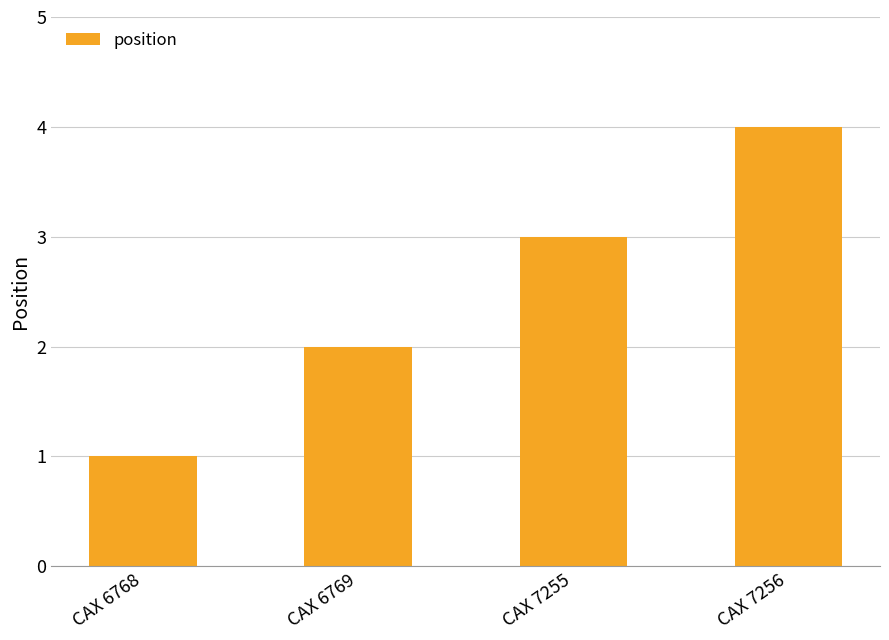

Count the number of categories in the chart.

4